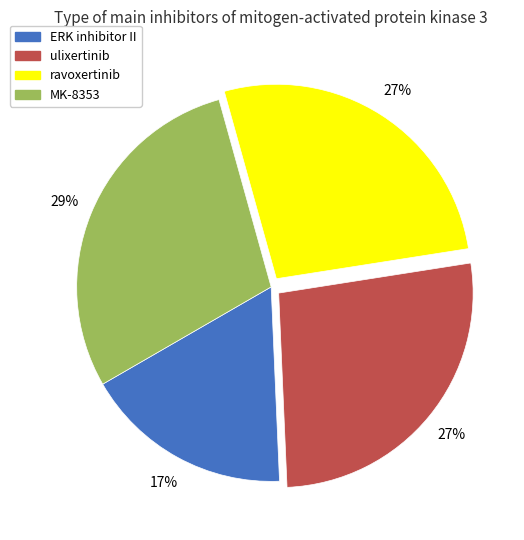

To the nearest percent, what is the combined percentage of ulixertinib and ravoxertinib?

54%